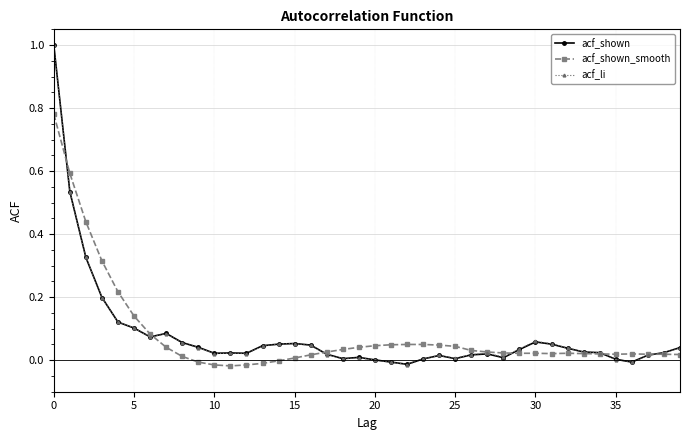

What is the maximum value for acf_li?

1.0